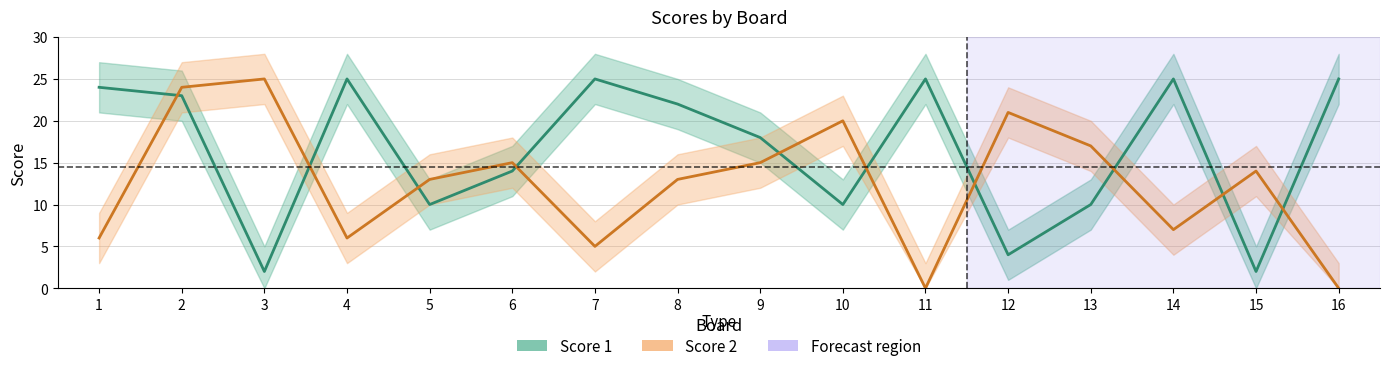

Reading left to right, transcribe all the data shown in this chart.

Score 1: 24	23	2	25	10	14	25	22	18	10	25	4	10	25	2	25
Score 2: 6	24	25	6	13	15	5	13	15	20	0	21	17	7	14	0